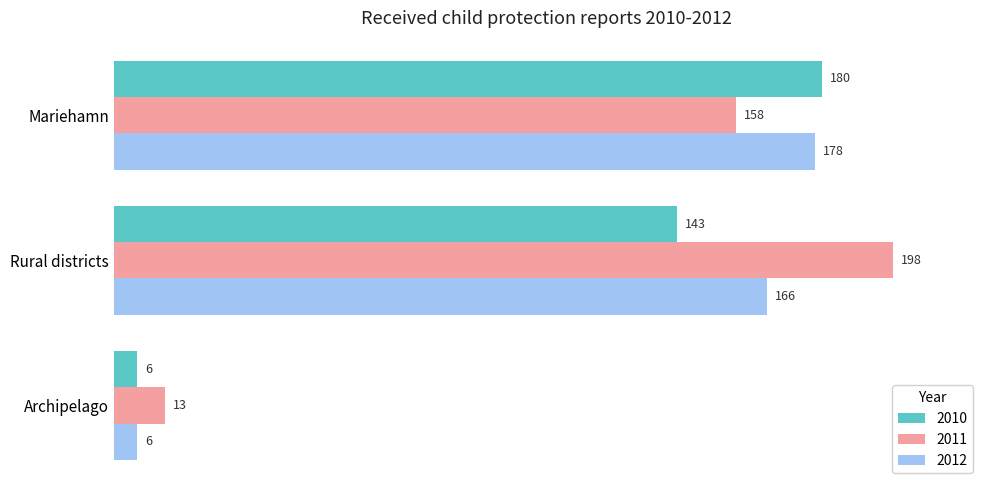

Is it true that 2010 equals 6 at Archipelago?

True